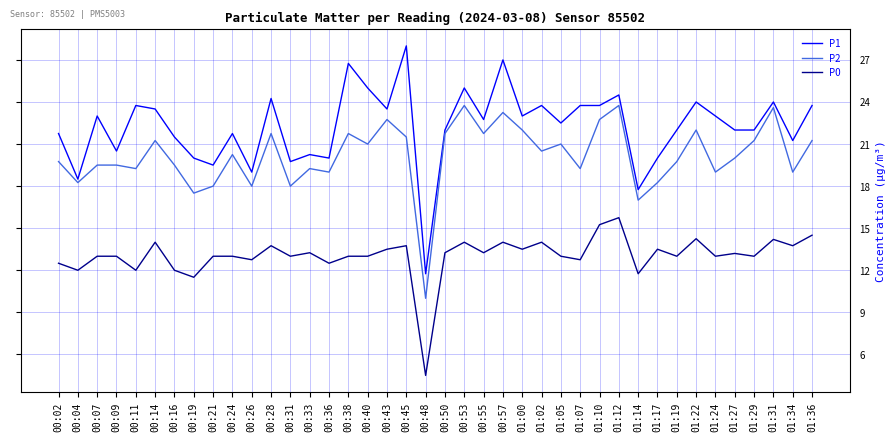

True or false: P2 and P1 intersect in this chart.

False